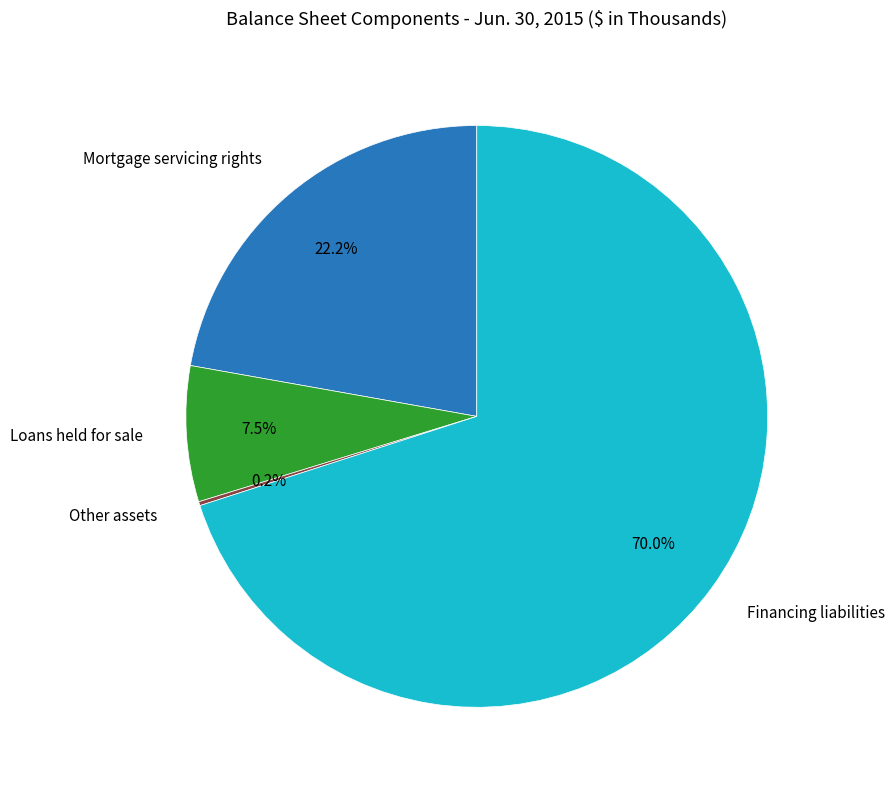

Does any single category account for the majority?

Yes